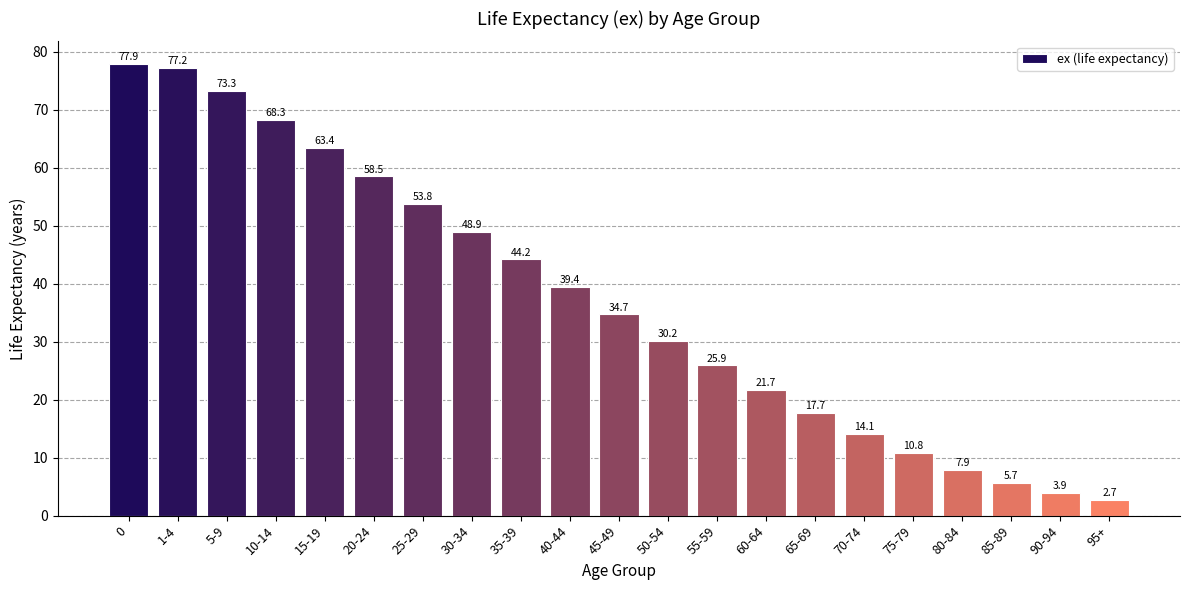

Reading right to left, list all the values displayed in this chart.

2.7	3.9	5.7	7.9	10.8	14.1	17.7	21.7	25.9	30.2	34.7	39.4	44.2	48.9	53.8	58.5	63.4	68.3	73.3	77.2	77.9